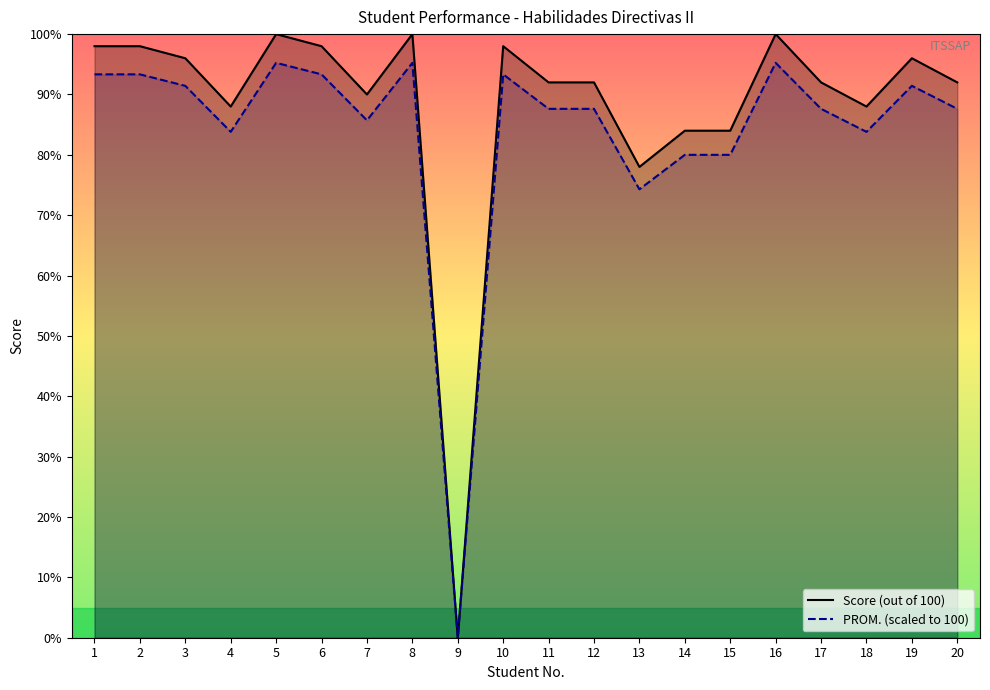

The value of PROM. (scaled to 100) at 13 is 74.3. True or false?

True